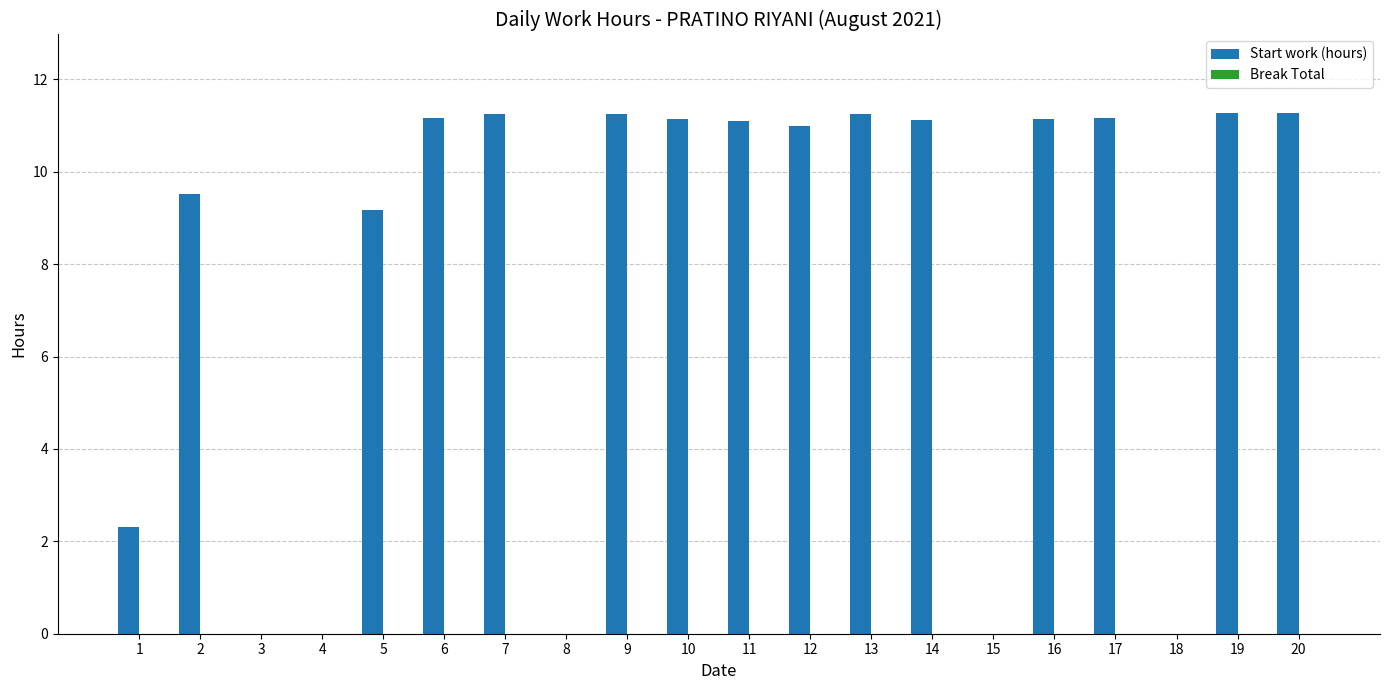

How many categories are shown in the chart?

20